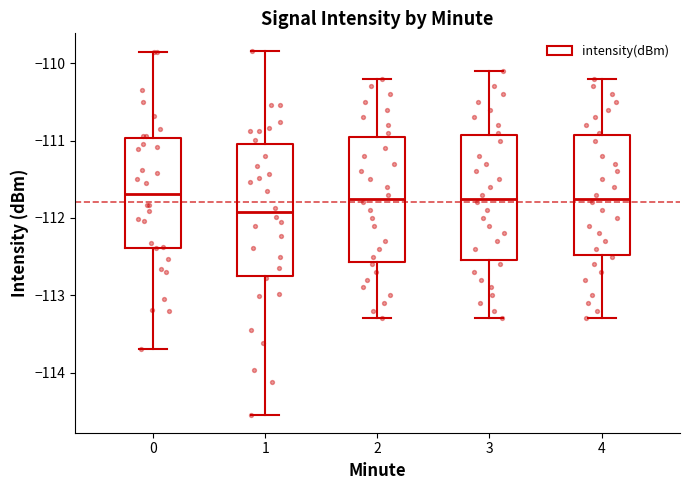

Reading left to right, read every box against the y-axis: the position of its median line, the range the box covers, and the ends of its whiskers. The values are not printed on the chart, so give them approximately, as read against the axis.

0: median -111.7, box -112.4 to -111.0, whiskers -113.7 to -109.8
1: median -111.9, box -112.7 to -111.0, whiskers -114.5 to -109.8
2: median -111.7, box -112.6 to -110.9, whiskers -113.3 to -110.2
3: median -111.7, box -112.5 to -110.9, whiskers -113.3 to -110.1
4: median -111.7, box -112.5 to -110.9, whiskers -113.3 to -110.2